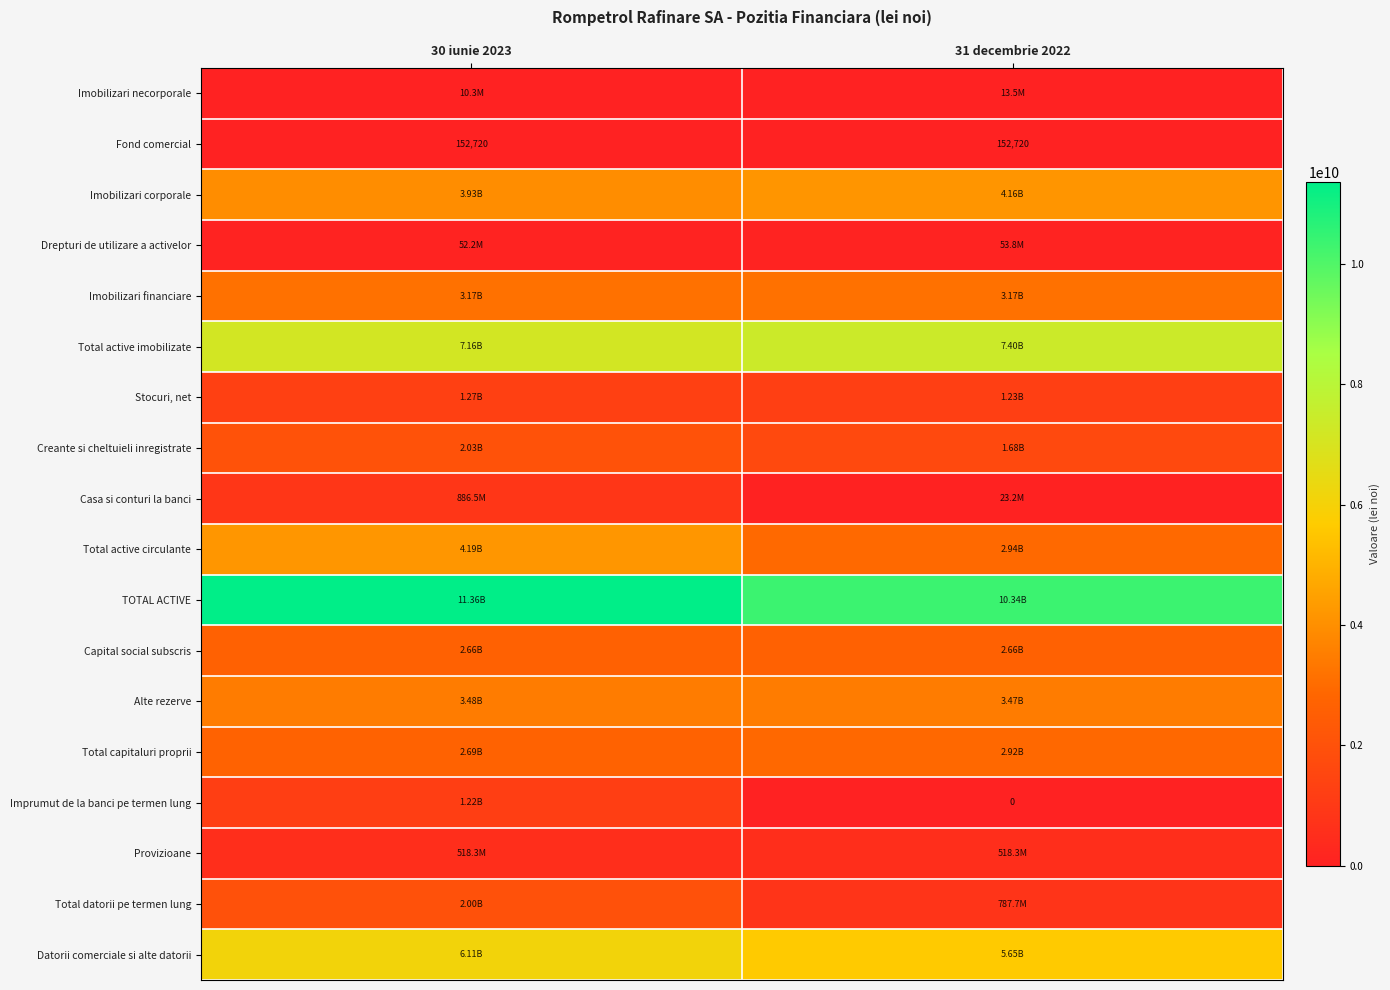

Is it true that Imprumut de la banci pe termen lung equals -449185166 at 31 decembrie 2022?

False